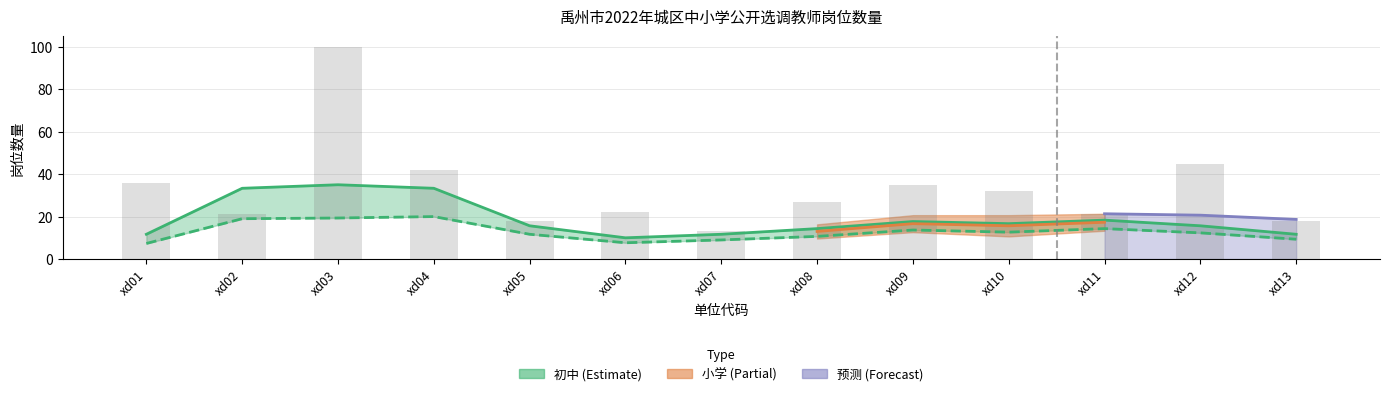

List the labels in order of value, smallest first.

xd07, xd05, xd13, xd02, xd11, xd06, xd08, xd10, xd09, xd01, xd04, xd12, xd03